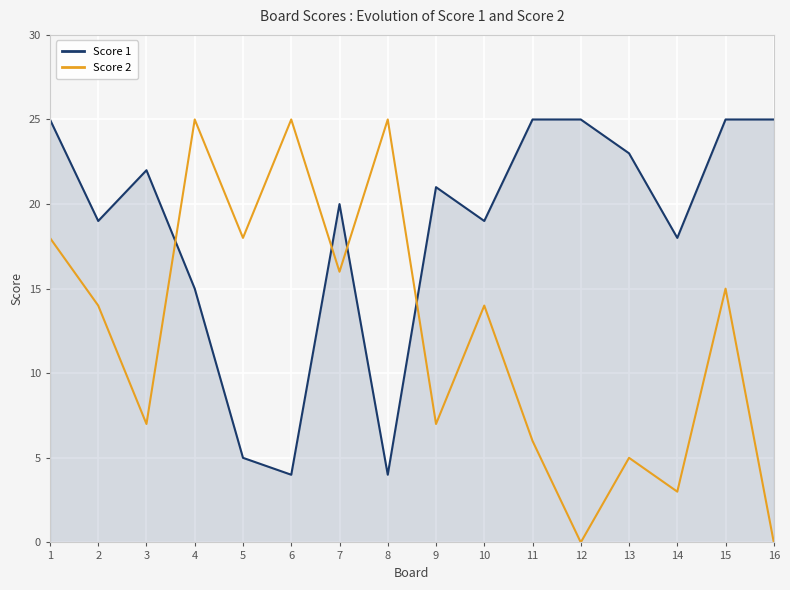

Reading right to left, list all the values displayed in this chart.

Score 1: 25	25	18	23	25	25	19	21	4	20	4	5	15	22	19	25
Score 2: 0	15	3	5	0	6	14	7	25	16	25	18	25	7	14	18